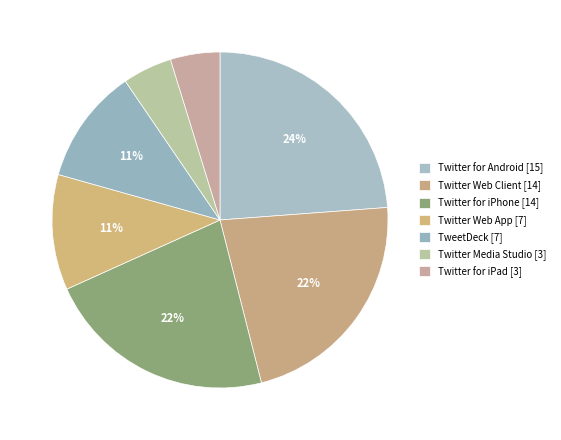

Is it true that TweetDeck is 6% of the pie?

False